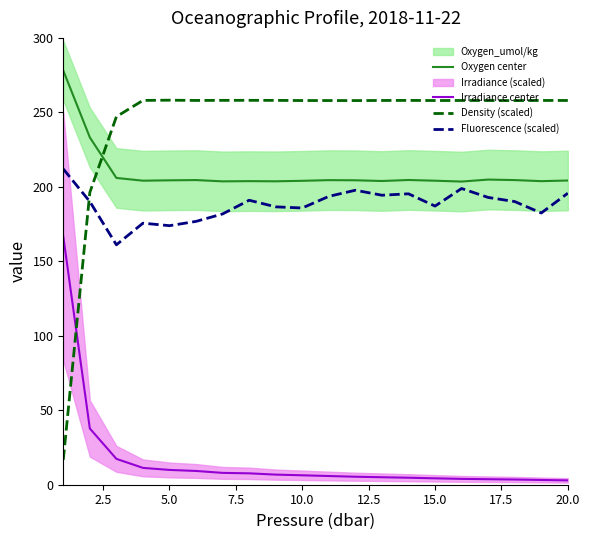

Which series has the widest spread of values?

Density (scaled)